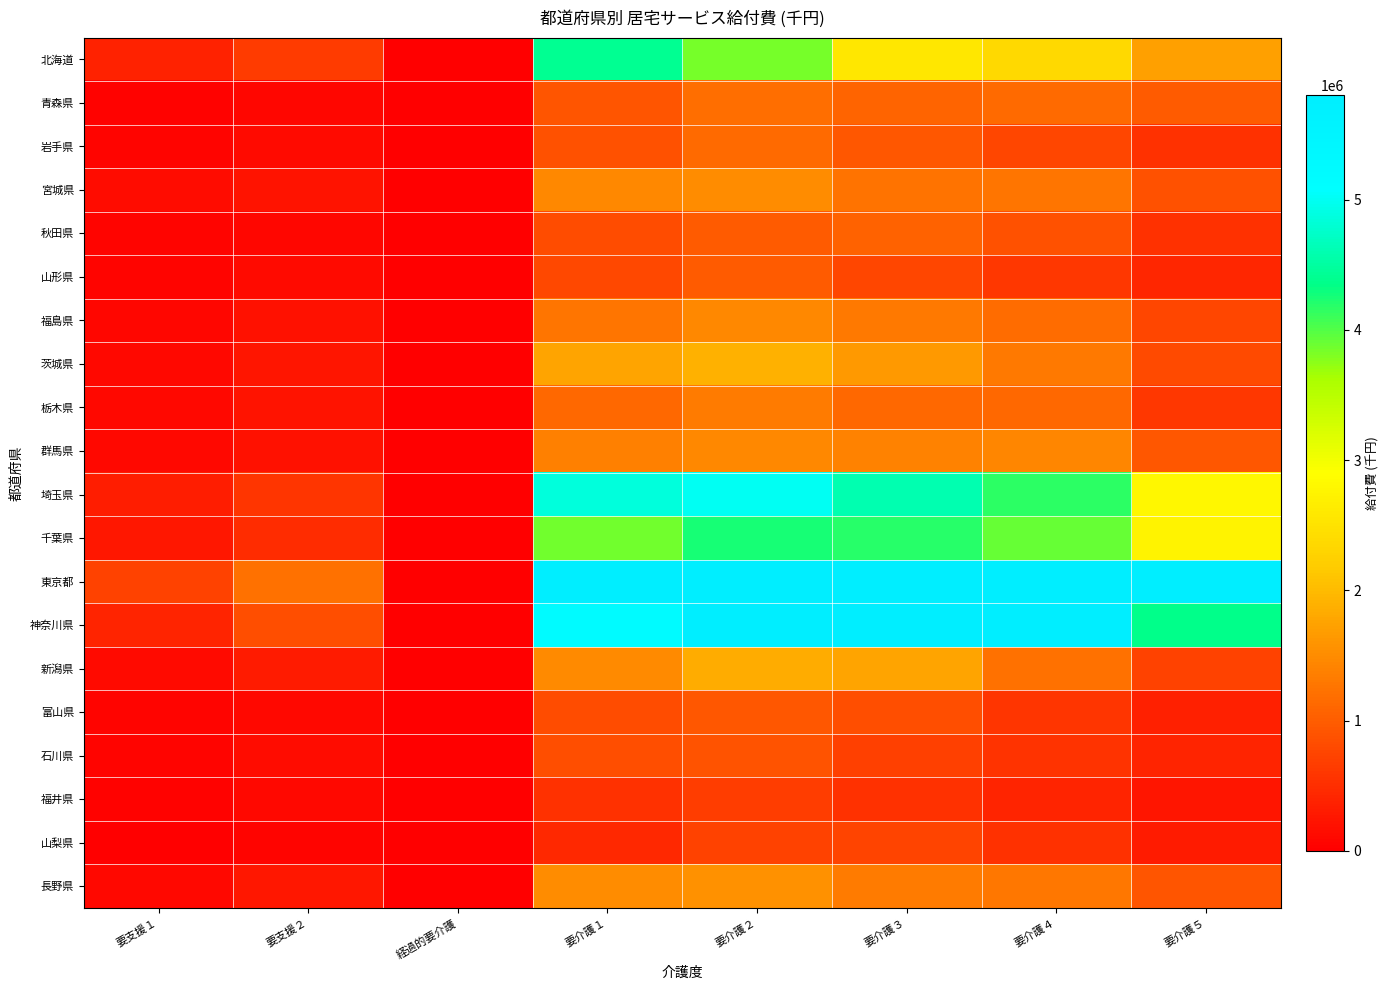

Which series has the widest spread of values?

東京都